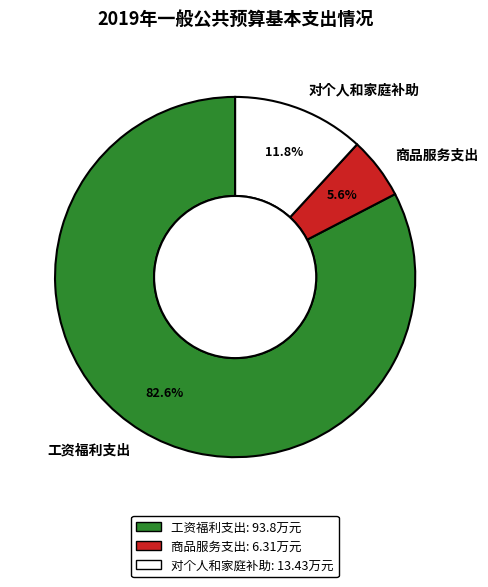

Does any single category account for the majority?

Yes